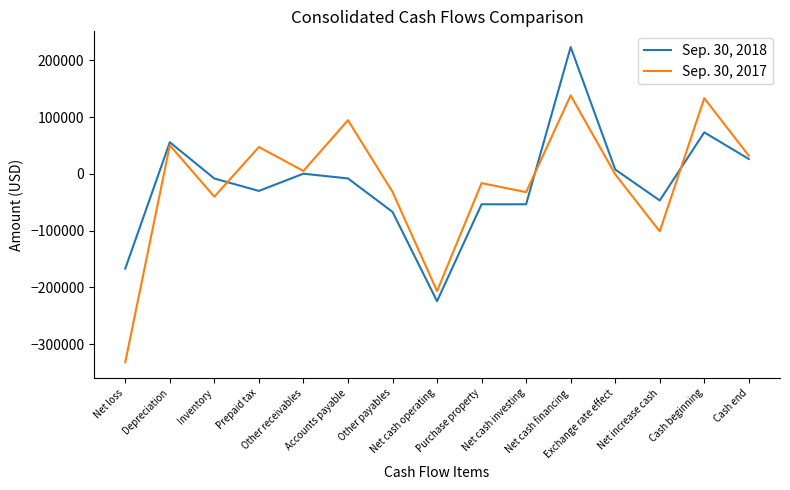

What is the lowest value of the Sep. 30, 2017 series?

-331916